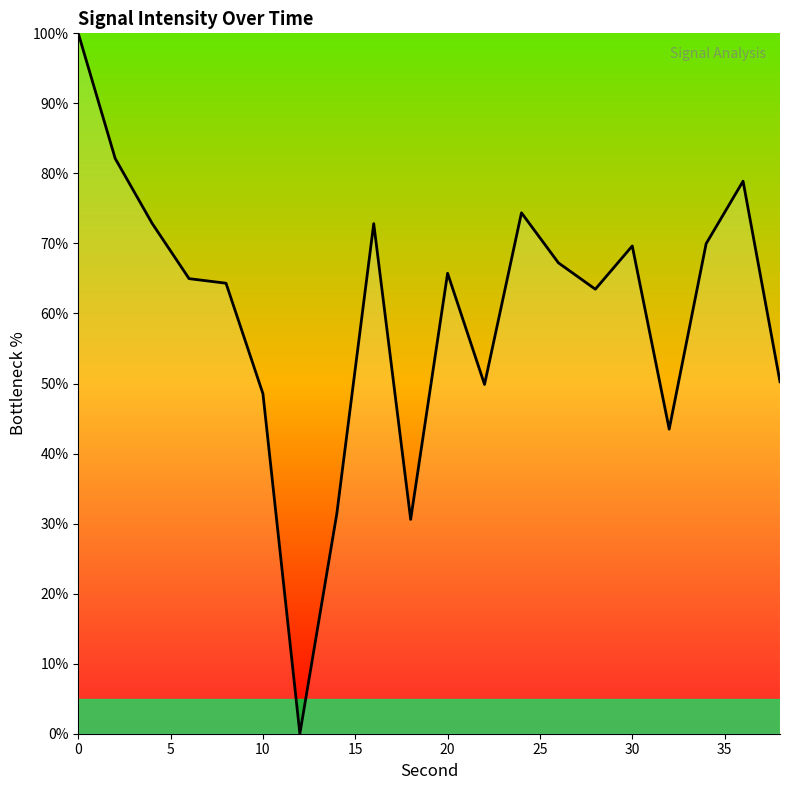

What is the sum of all values?

1200.6